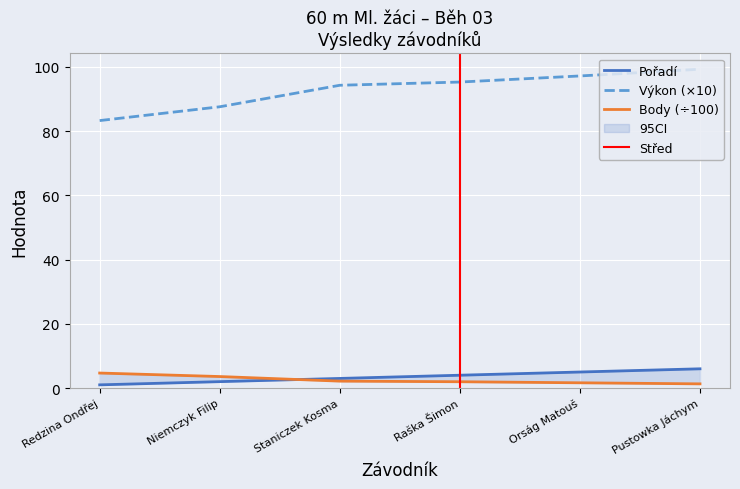

True or false: Výkon and Body intersect in this chart.

False